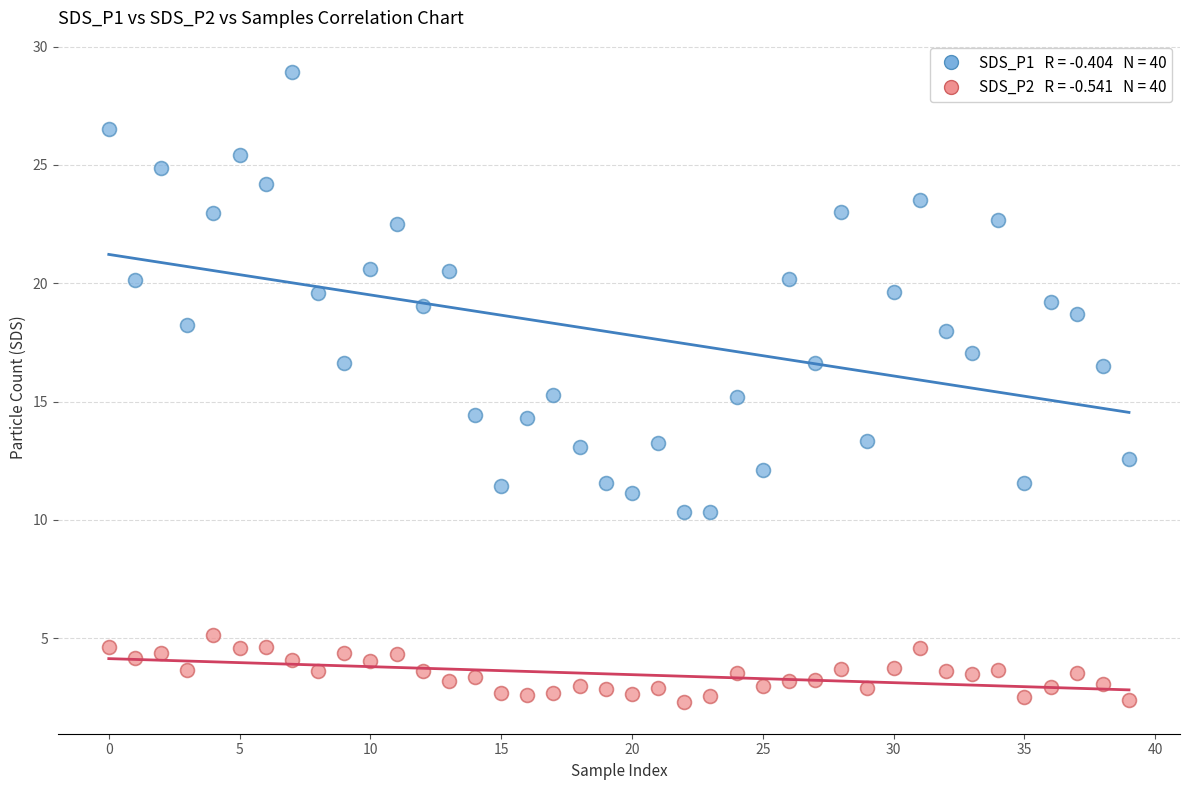

Across all data points, what is the range of Y values (max minus min)?

26.6